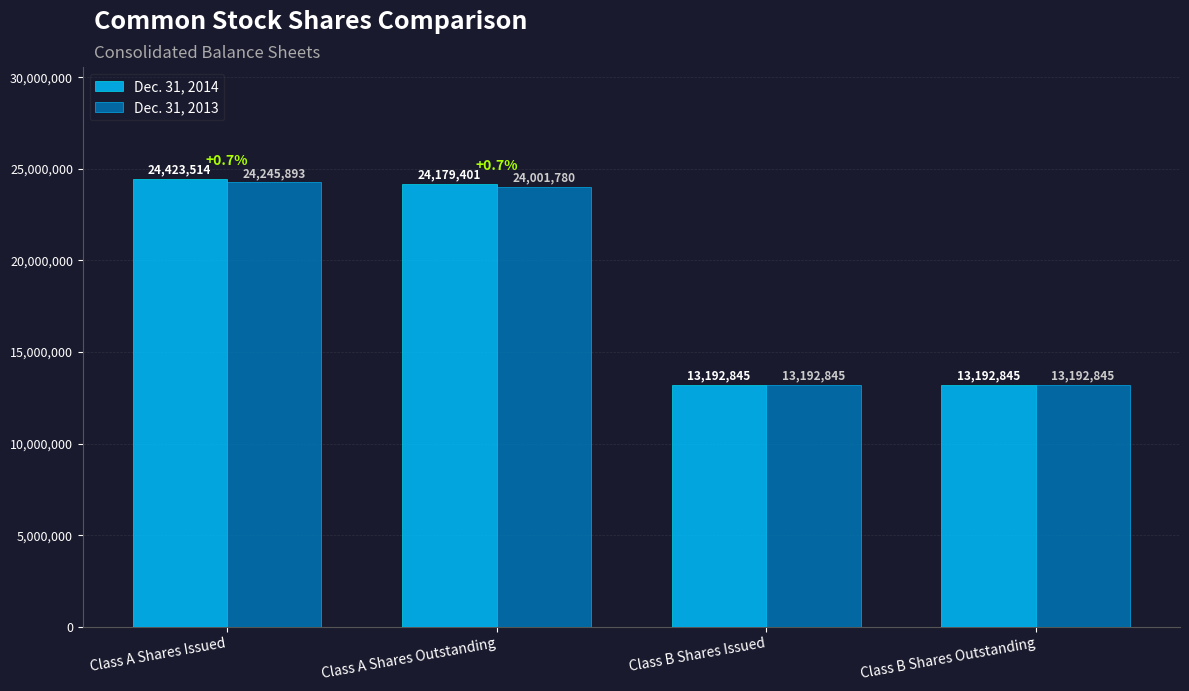

Does the chart contain any negative values?

No